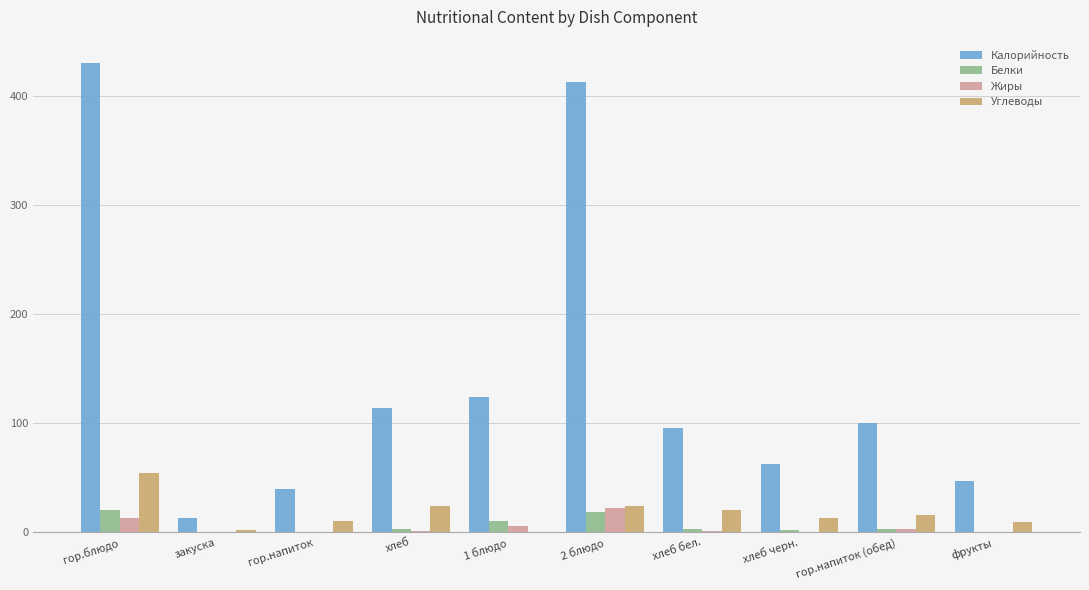

True or false: Калорийность has a value of 58.9 at хлеб бел..

False